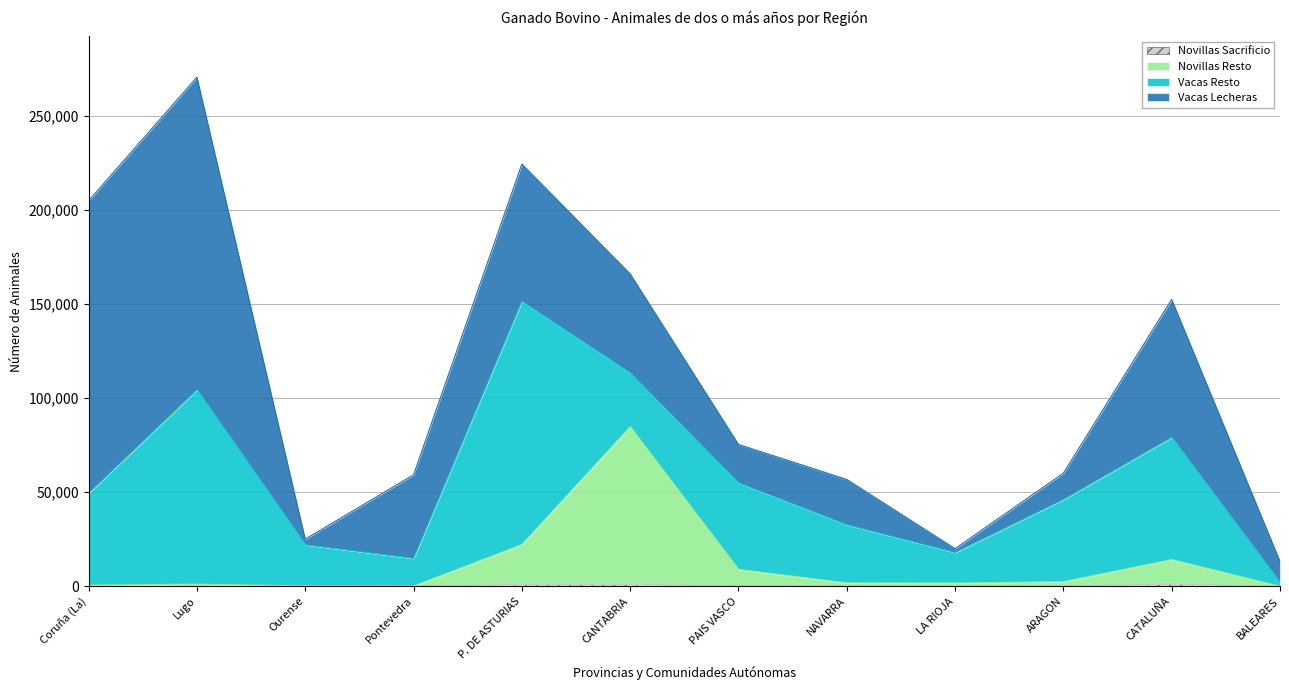

At which category is the sum across all series the highest?

Lugo